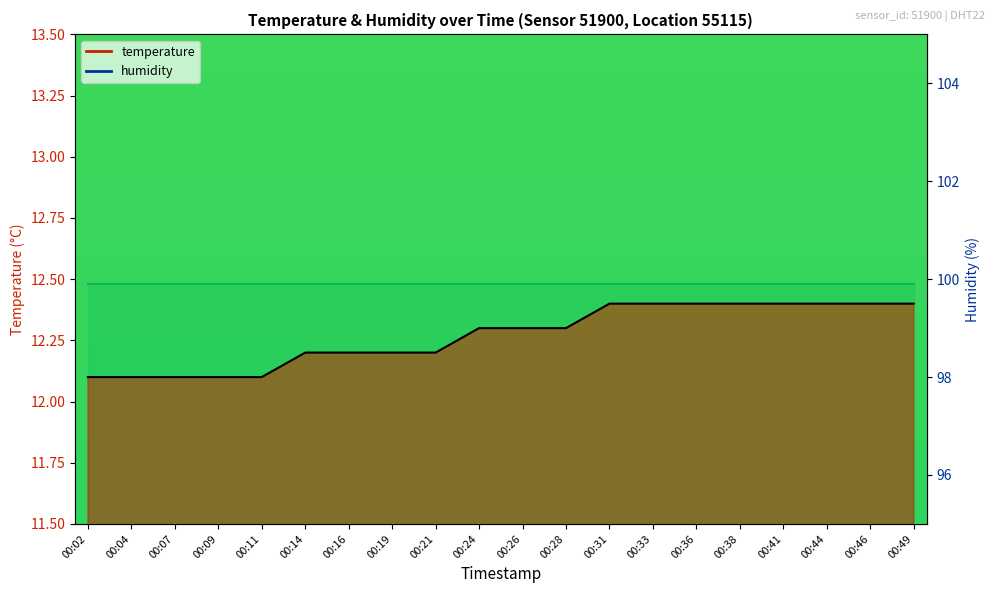

List the labels in order of value, smallest first.

00:02, 00:04, 00:07, 00:09, 00:11, 00:14, 00:16, 00:19, 00:21, 00:24, 00:26, 00:28, 00:31, 00:33, 00:36, 00:38, 00:41, 00:44, 00:46, 00:49